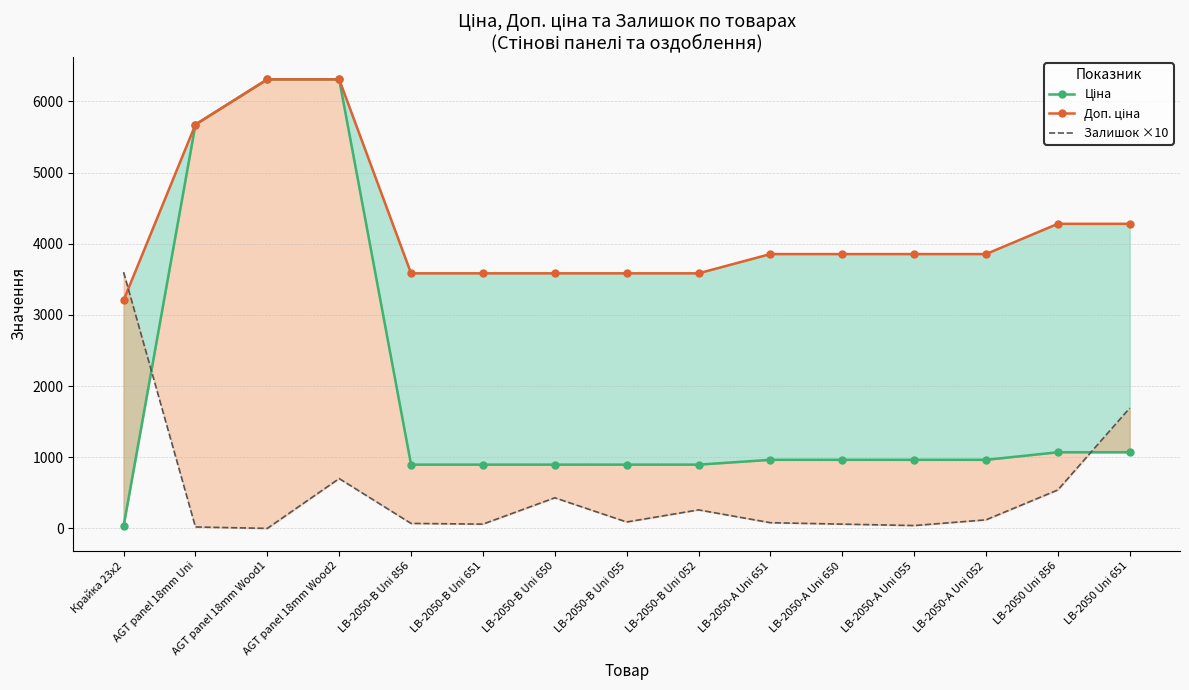

Reading right to left, what are all the values shown in this chart?

Ціна: 1069.8	1069.8	963.5	963.5	963.5	963.5	895.9	895.9	895.9	895.9	895.9	6308.8	6308.8	5673.8	32.0
Доп. ціна: 4279.1	4279.1	3854.0	3854.0	3854.0	3854.0	3583.6	3583.6	3583.6	3583.6	3583.6	6308.8	6308.8	5673.8	3205.0
Залишок ×10: 1690.0	540.0	120.0	40.0	60.0	80.0	260.0	90.0	430.0	60.0	70.0	700.0	0.0	20.0	3600.0